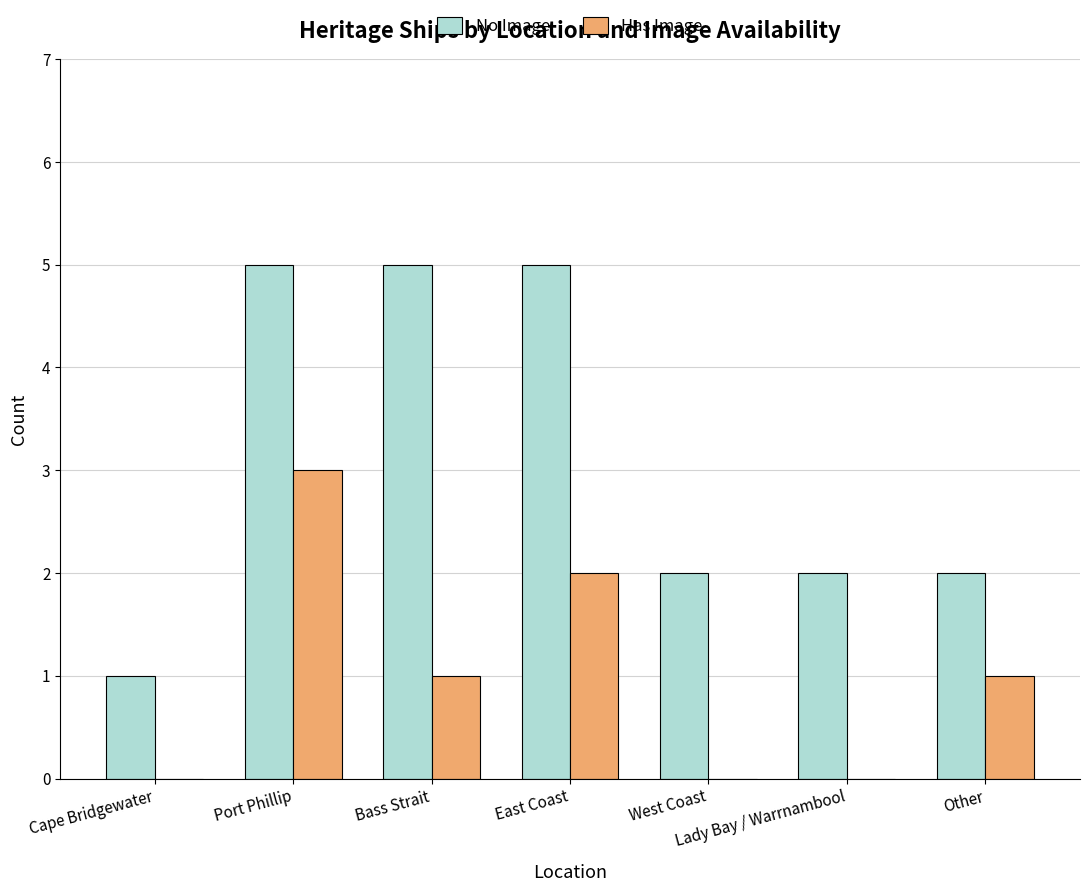

At which label does Has Image reach its peak?

Port Phillip